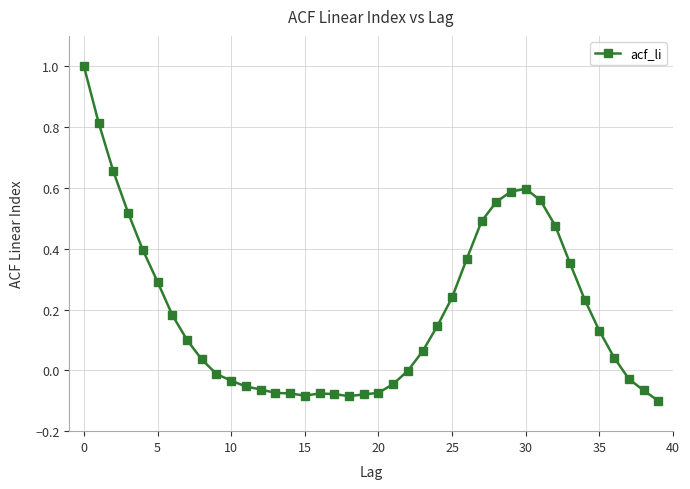

What is the greatest value displayed?

1.0